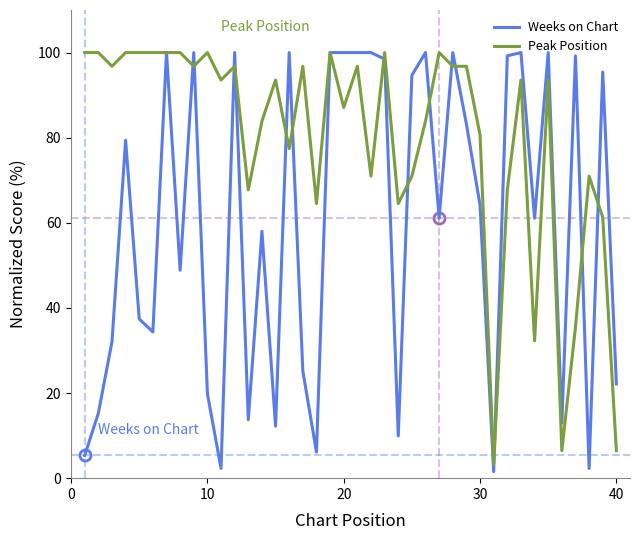

How many values in the Weeks on Chart series are below 64?

20